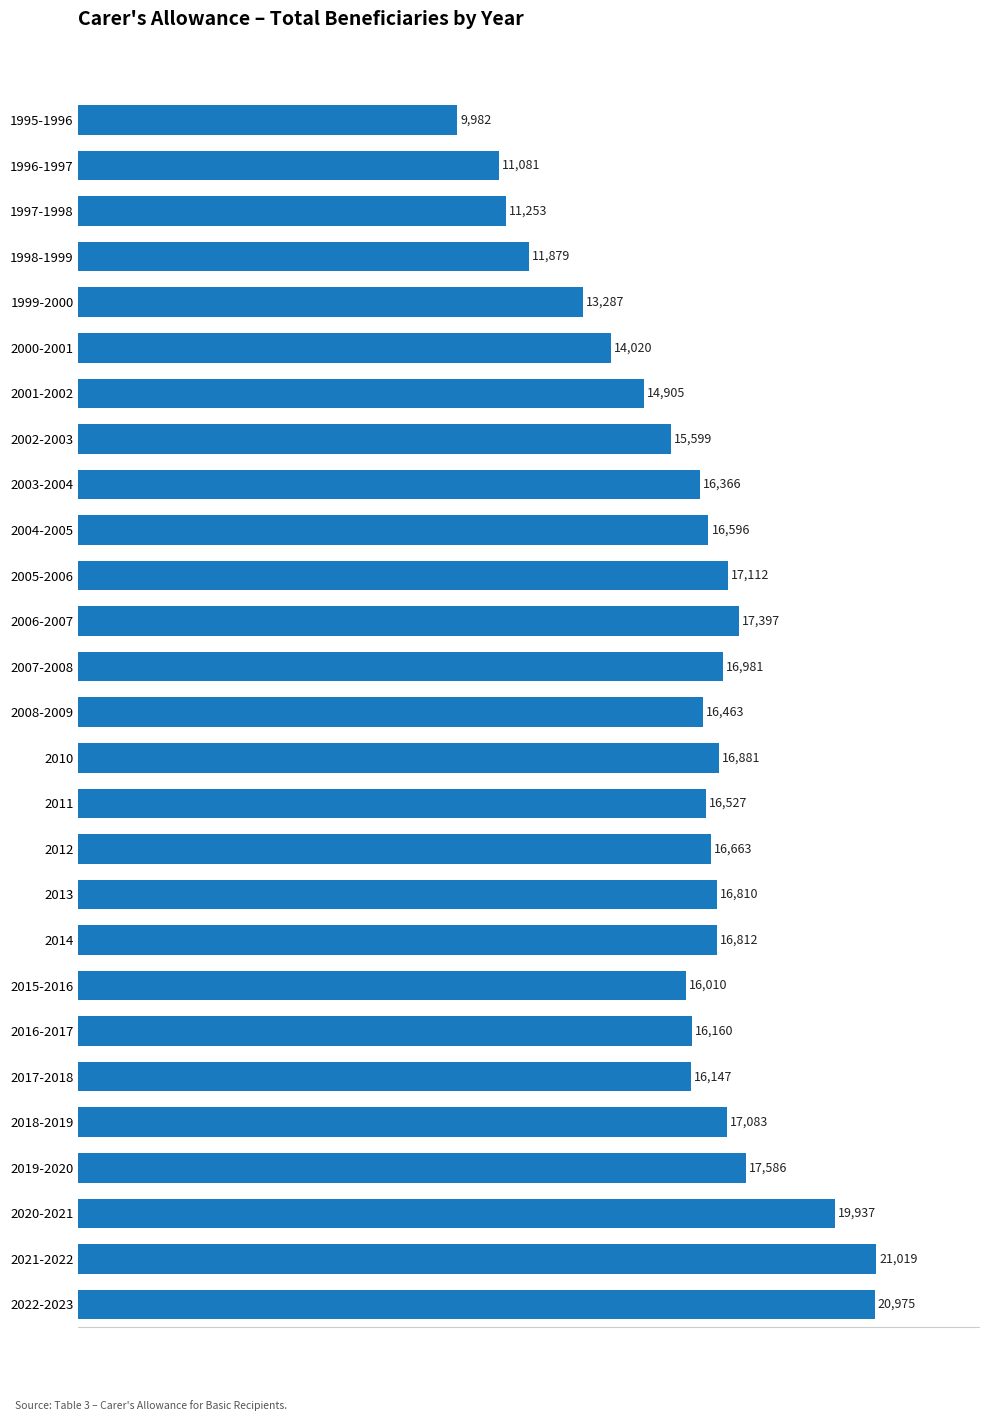

The chart shows a value of 11081 at 1996-1997. True or false?

True